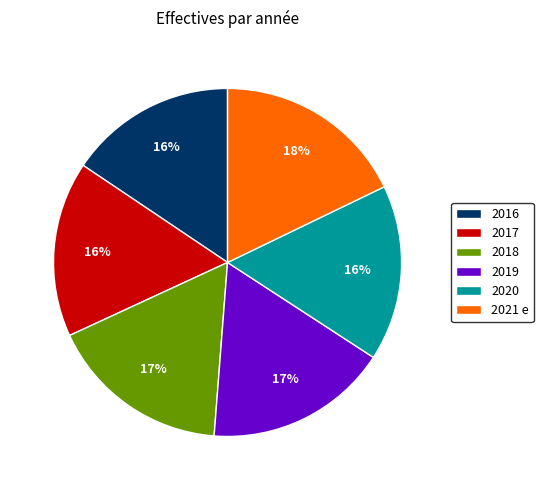

To the nearest percent, what portion does 2018 represent?

17%